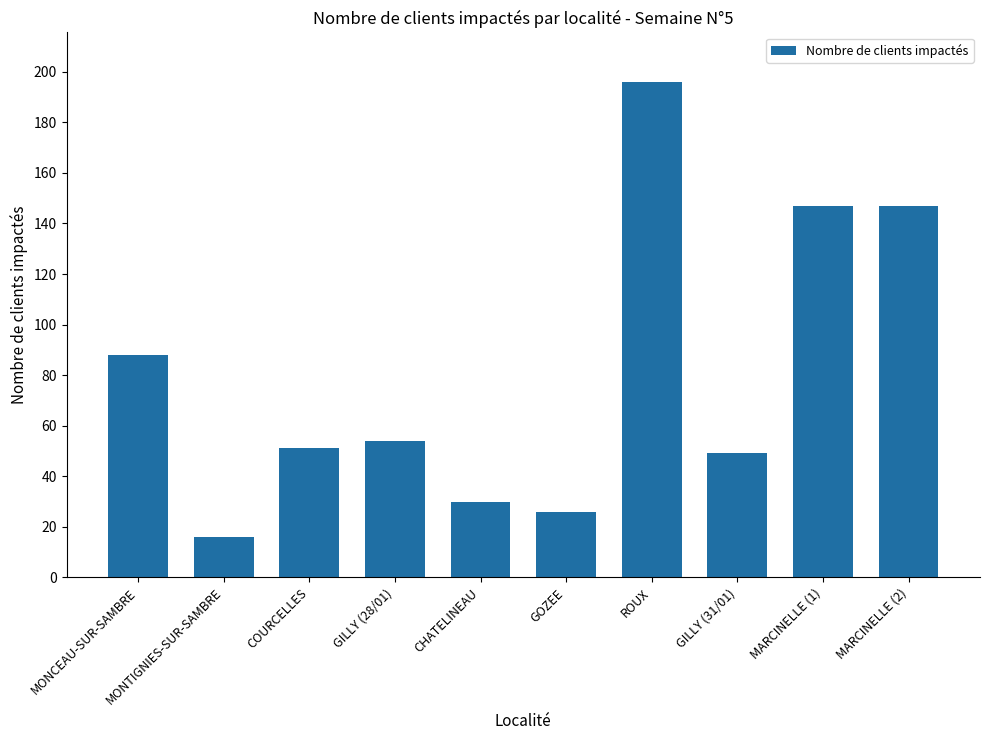

True or false: the data shows 16 at GOZEE.

False